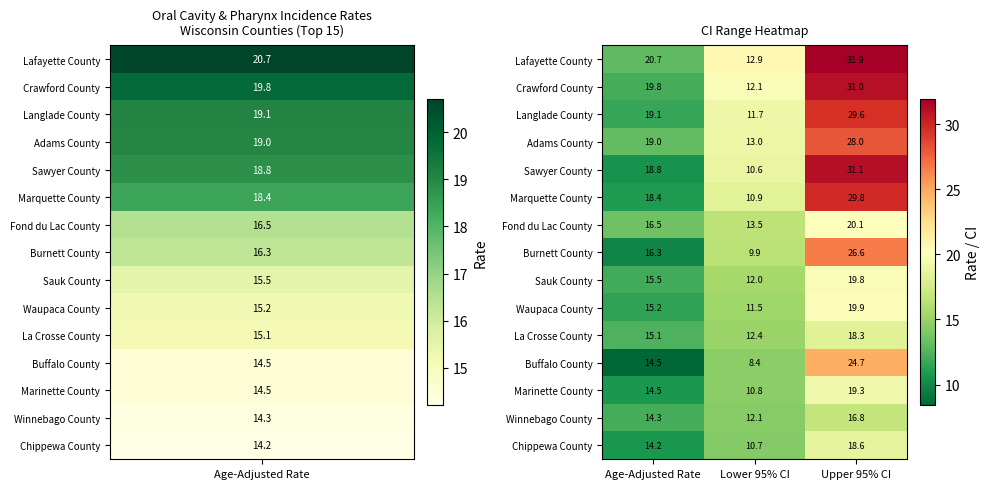

True or false: Winnebago County has a value of 18.6 at Lower 95% CI.

False